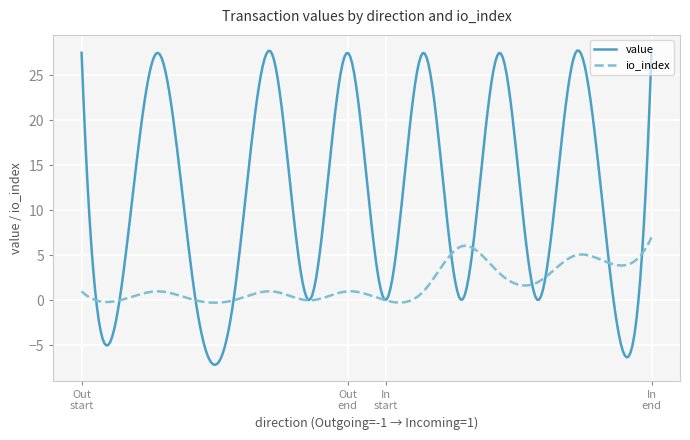

Which series has the largest total across all categories?

value